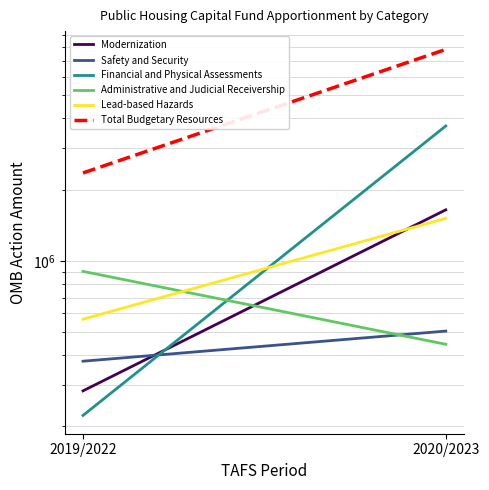

How many Financial and Physical Assessments values are between 222569 and 3714844?

2